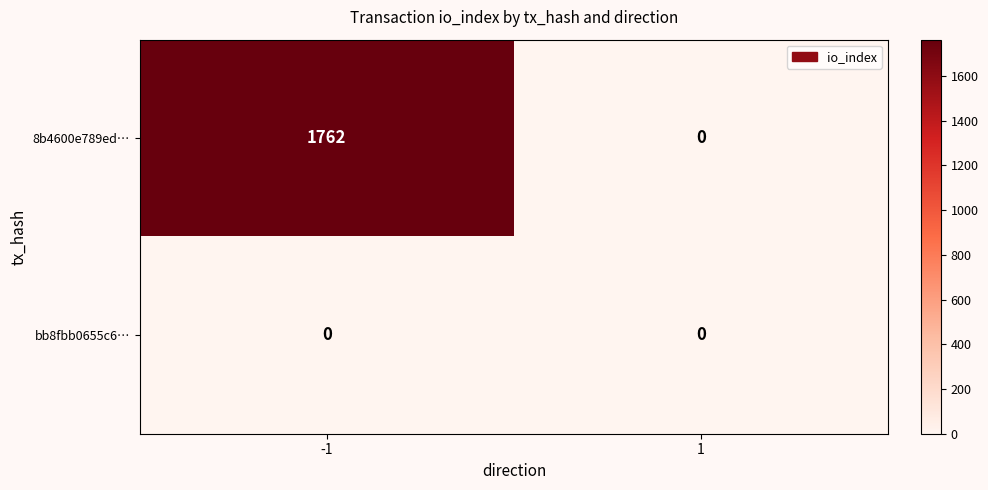

List the series in order of their peak value, highest first.

8b4600e789ed…, bb8fbb0655c6…